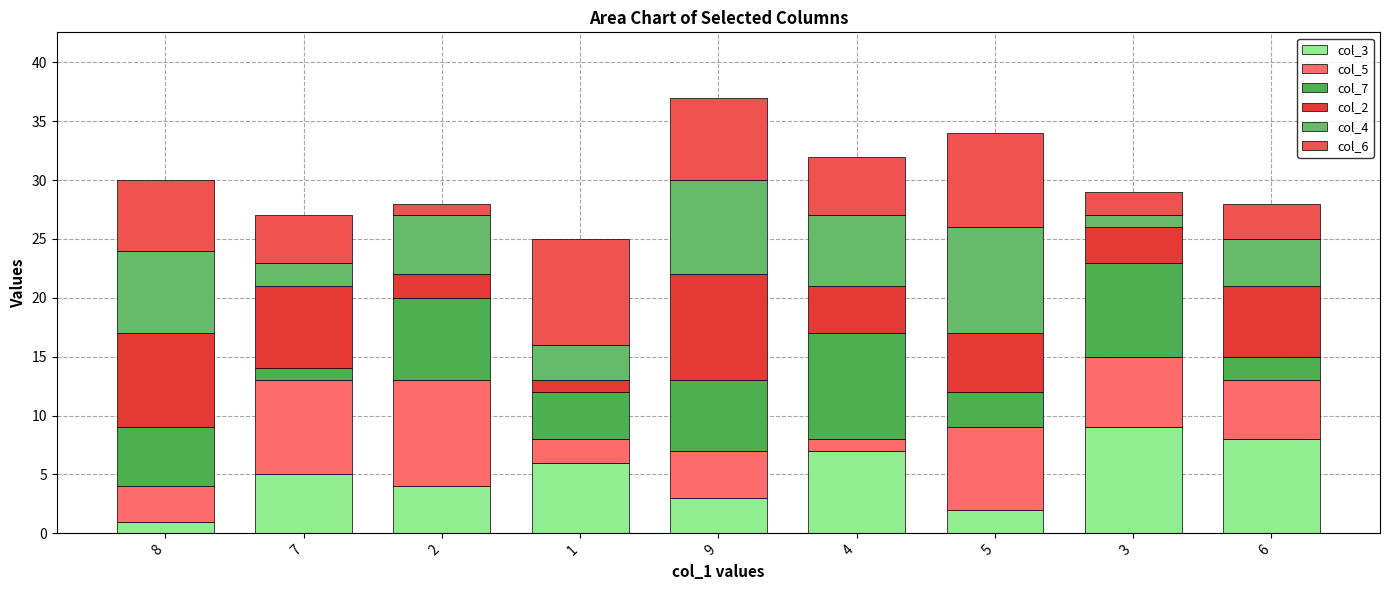

Count the number of data series in this chart.

6